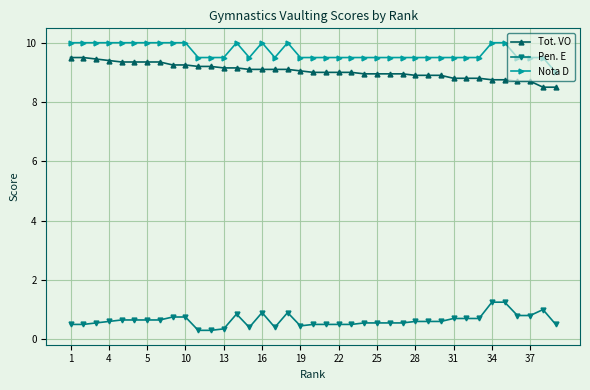

What is the value of the Nota D point at the 34th from the left?

10.0